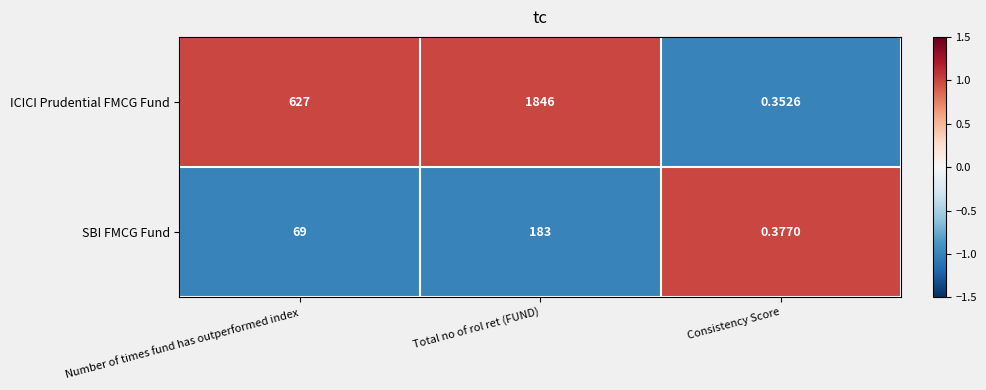

List the series in order of their overall mean, lowest first.

SBI FMCG Fund, ICICI Prudential FMCG Fund